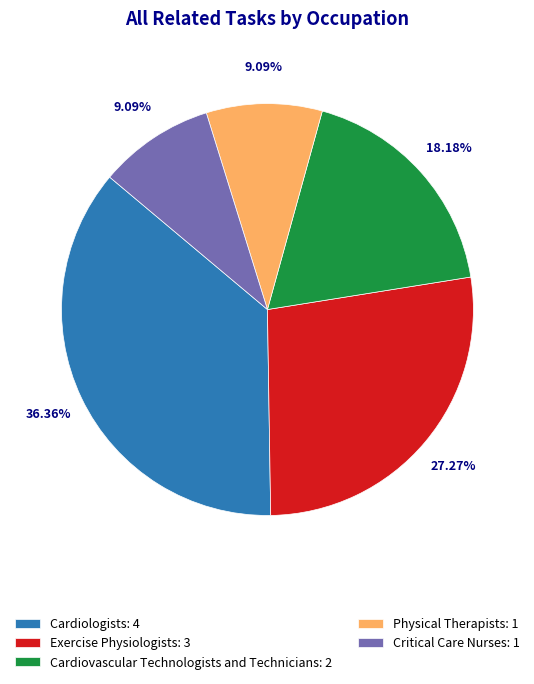

Which has a higher value, Critical Care Nurses or Cardiovascular Technologists and Technicians?

Cardiovascular Technologists and Technicians